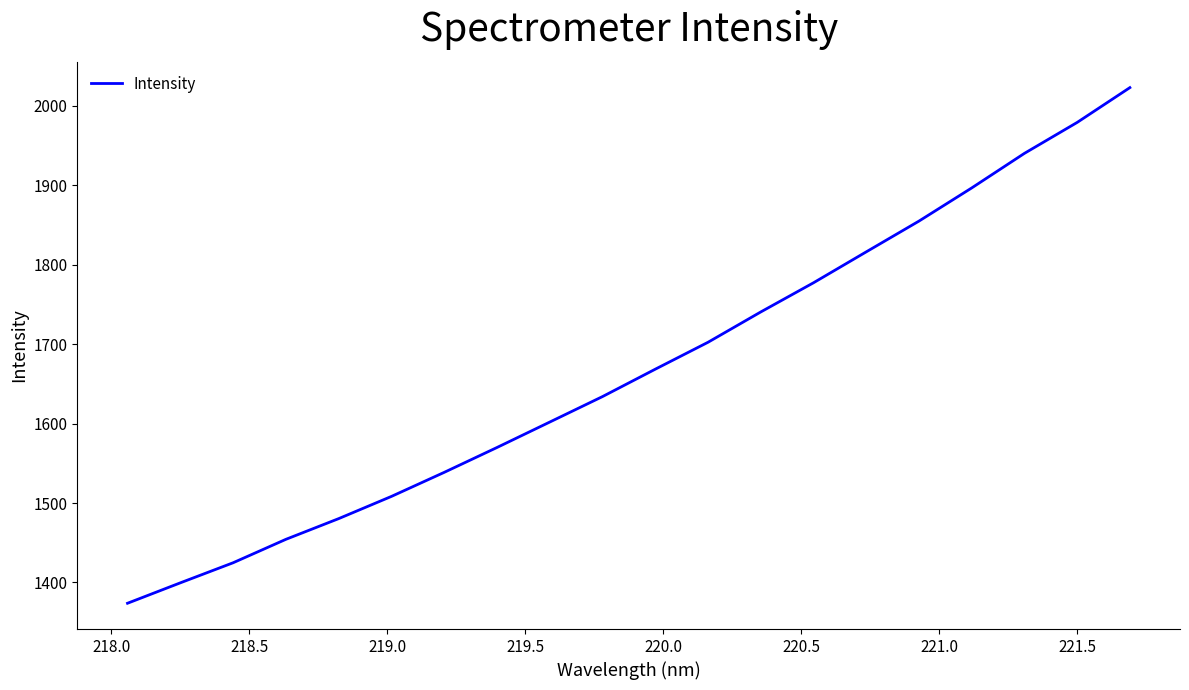

What is the average value?

1669.3